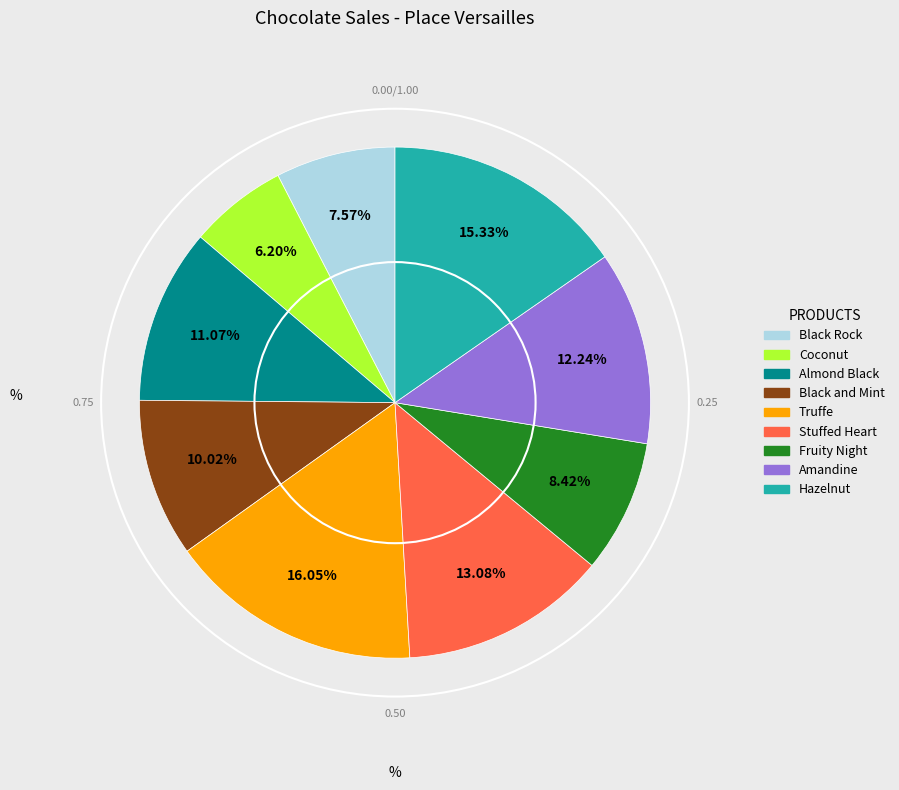

Is there any slice that represents more than half of the pie?

No